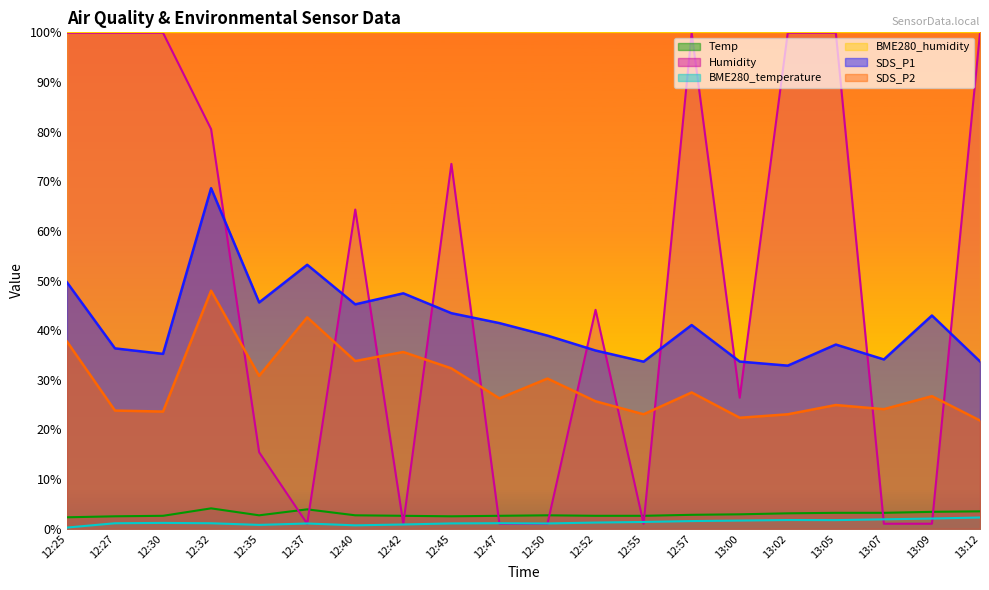

Is the value of SDS_P2 at 12:55 greater than the value of BME280_humidity at 12:50?

No